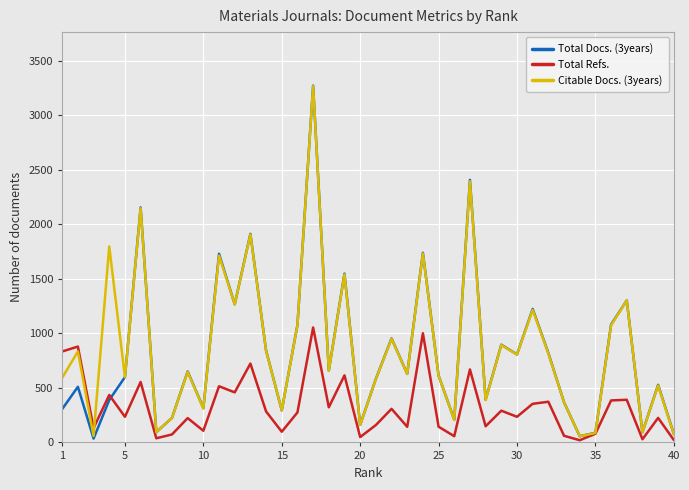

Which series has the widest spread of values?

Total Docs. (3years)